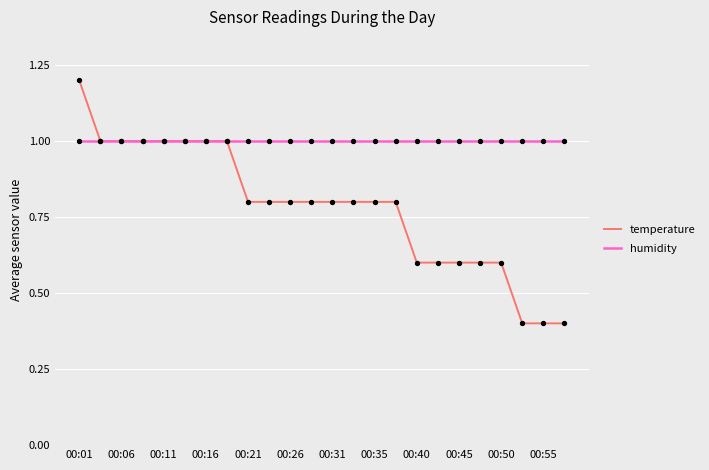

Which series has the largest range (max minus min)?

temperature